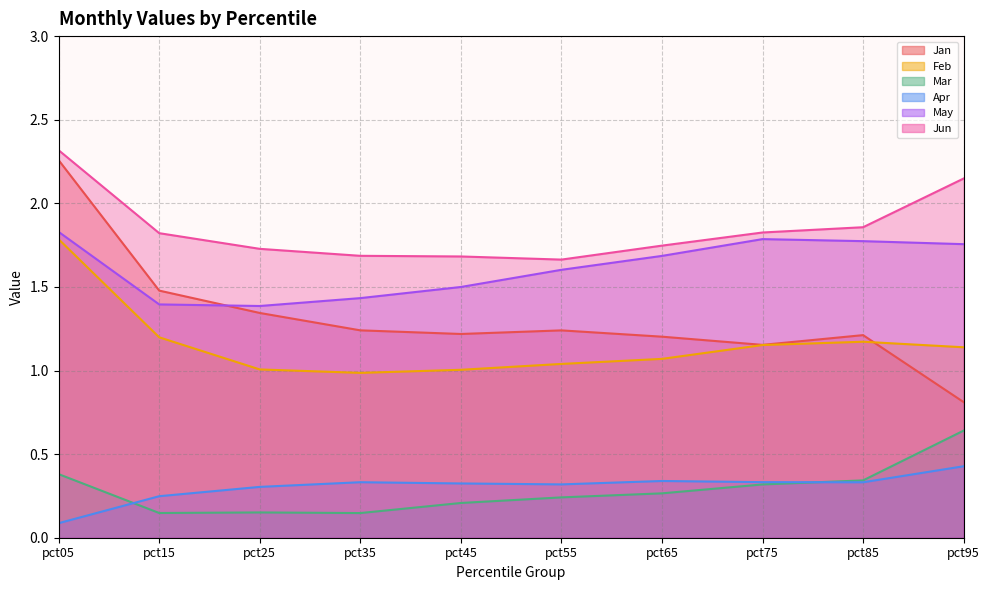

In Jun, how many points are lower than both neighbors (excluding endpoints)?

1